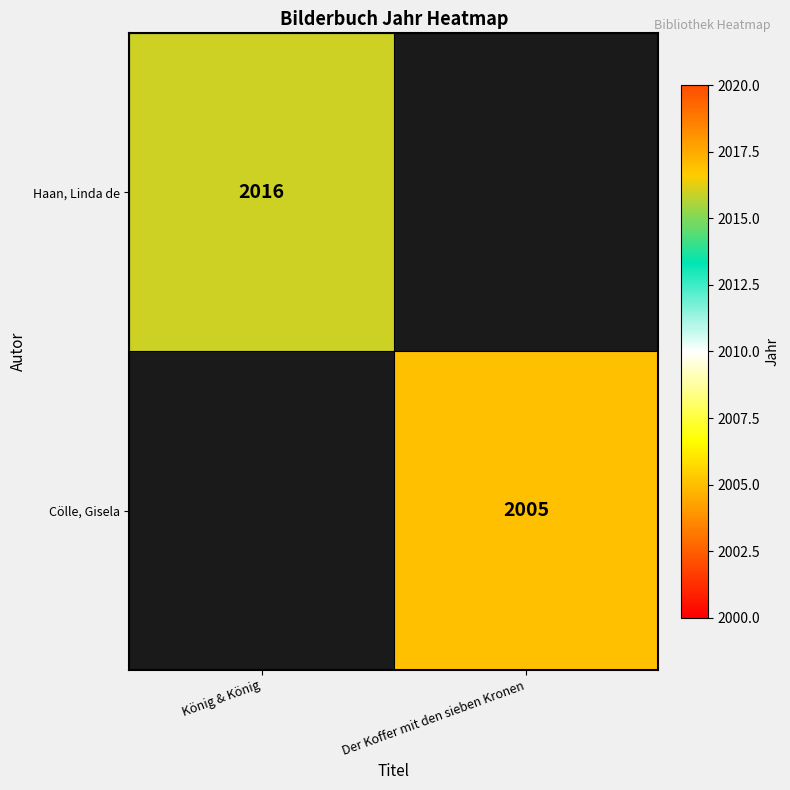

At how many categories does at least one series exceed 2012?

1